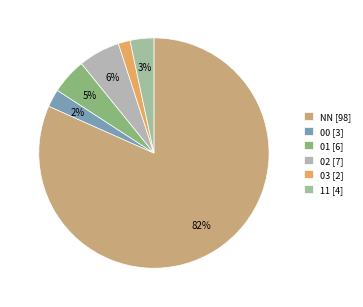

True or false: 00 accounts for 11% of the total.

False